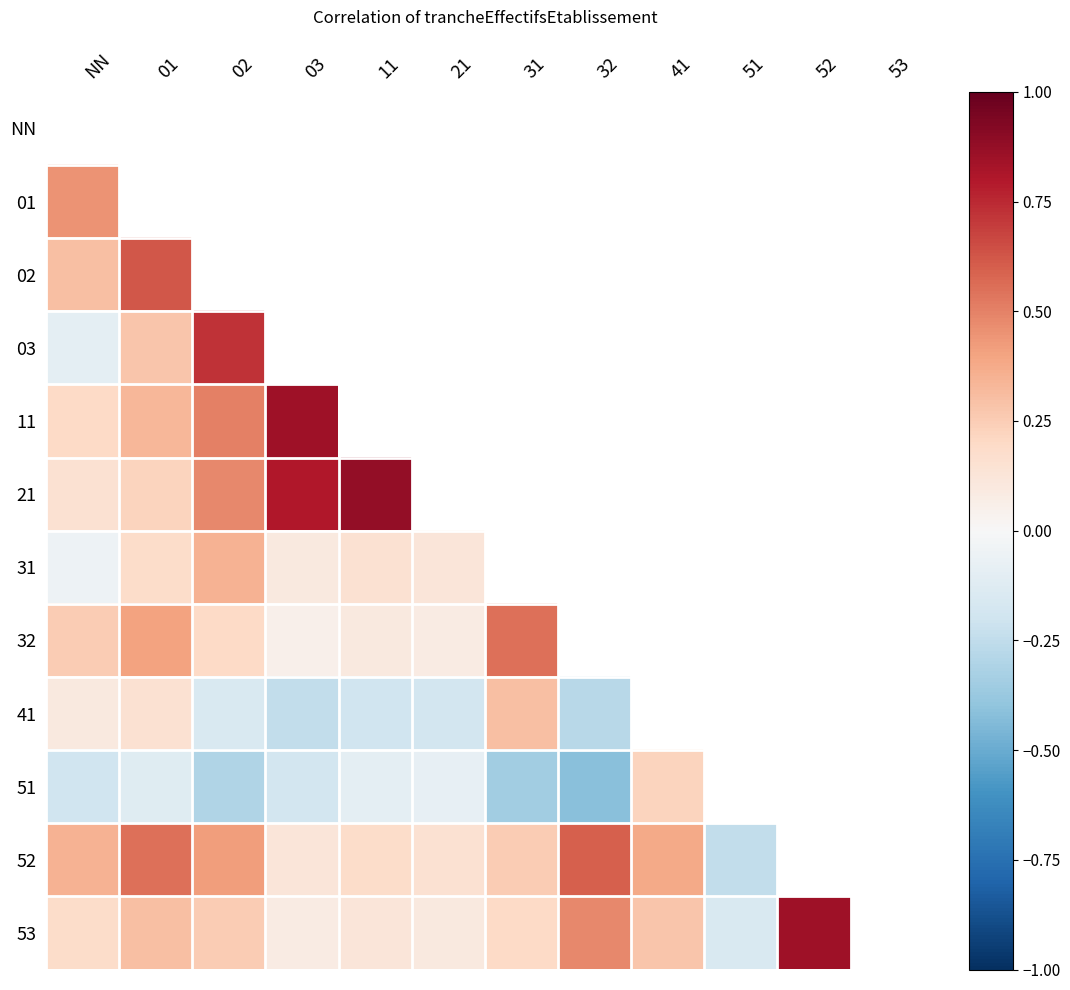

What is the approximate value of 53 at 03?

0.1